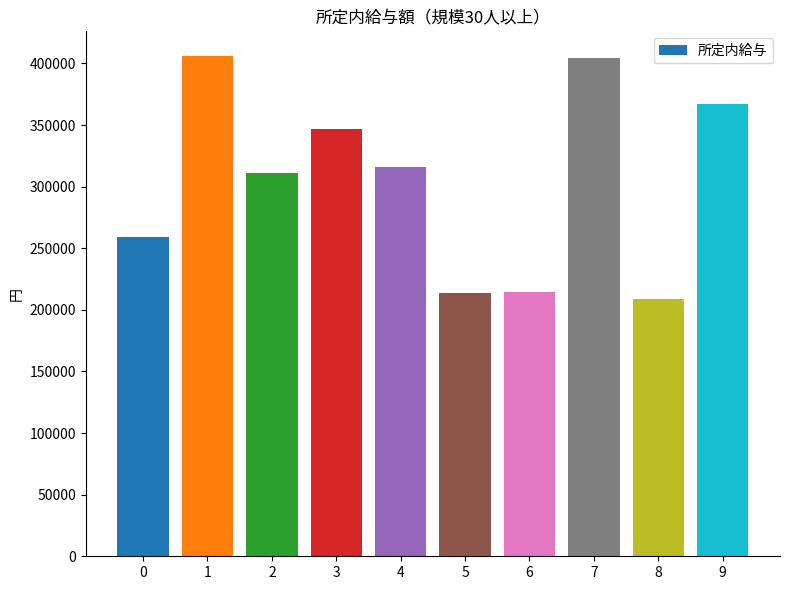

What is the smallest value displayed?

209130